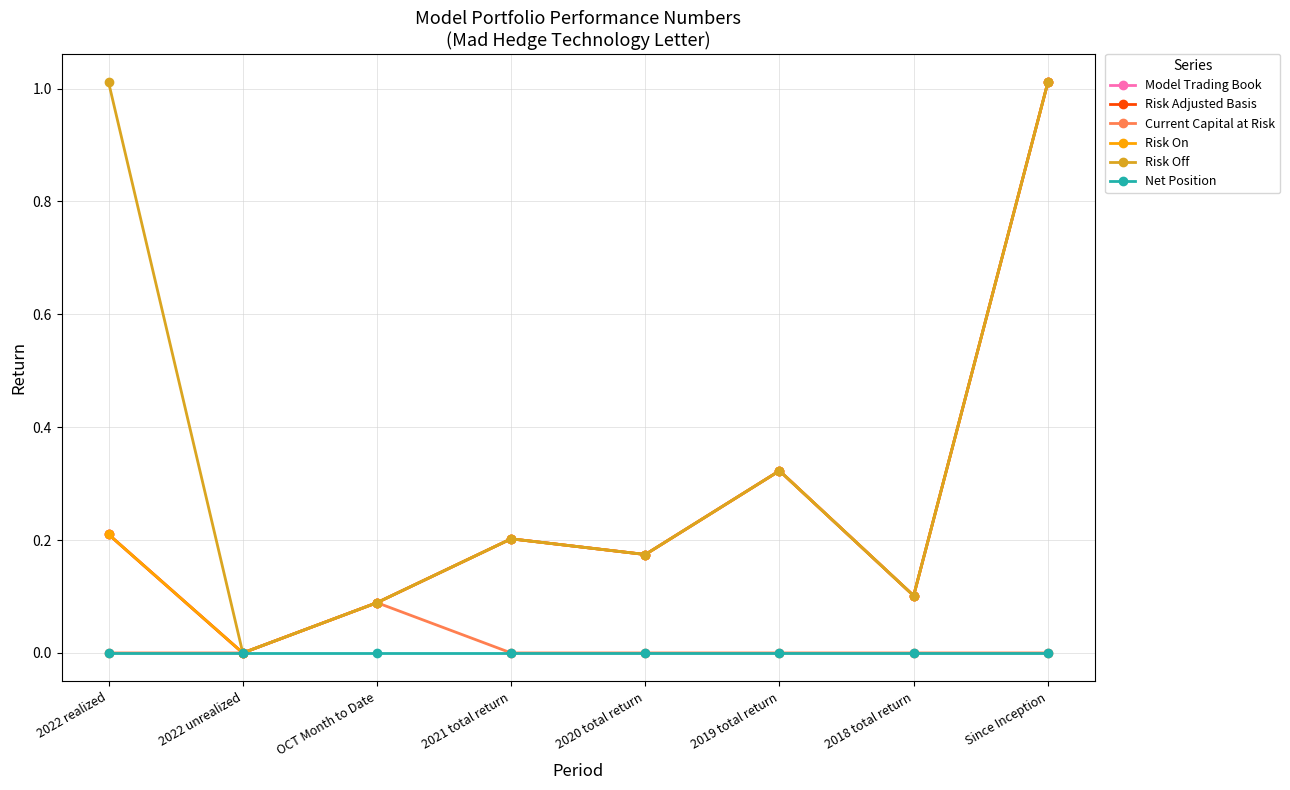

Does the chart display data point markers on the line(s)?

Yes